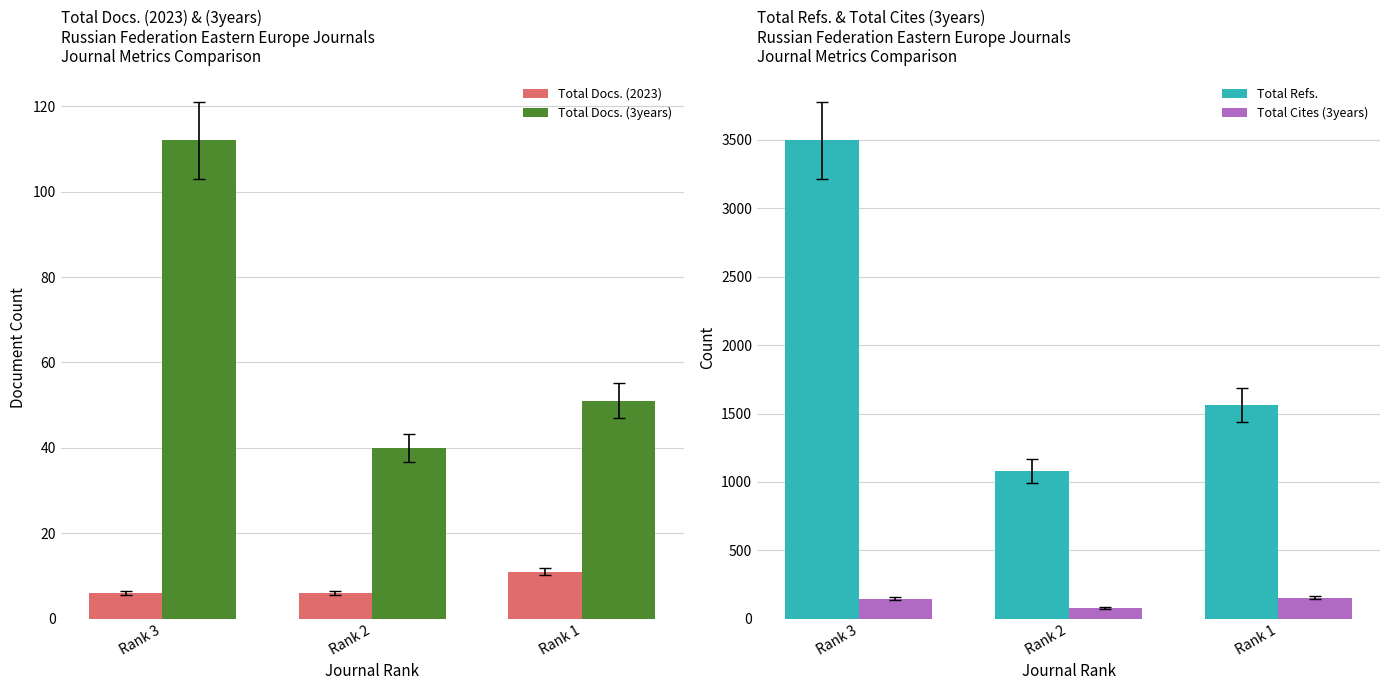

What is the approximate value of Total Docs. (2023) at Rank 3?

6